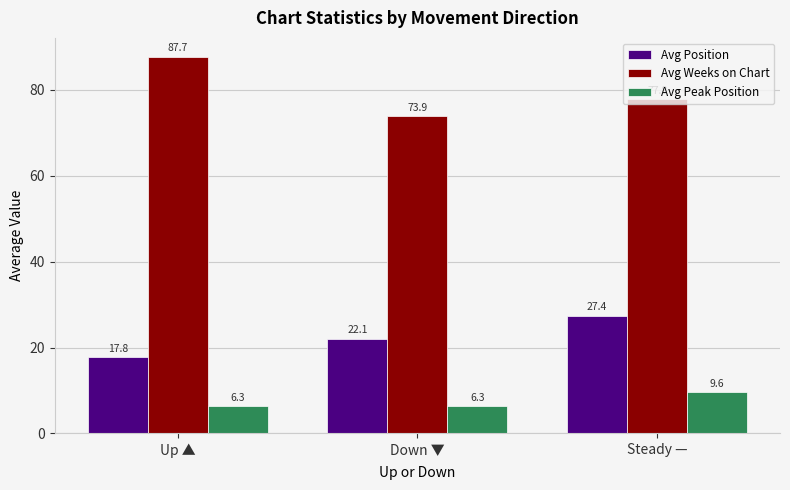

What is the total value across all series at Steady —?

114.8